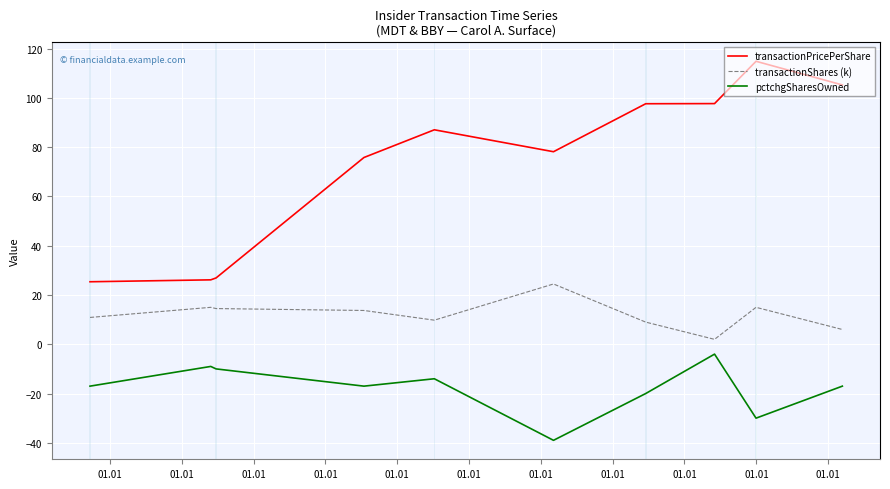

What are all the series names shown in the legend?

transactionPricePerShare, transactionShares (k), pctchgSharesOwned